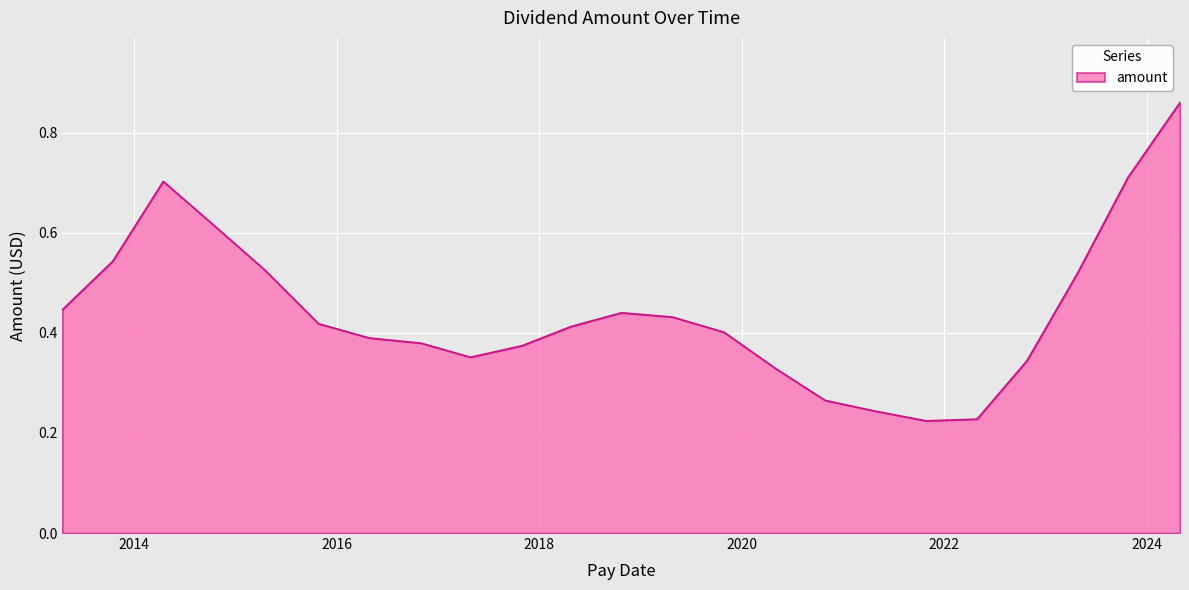

Does the chart display data point markers on the line(s)?

No